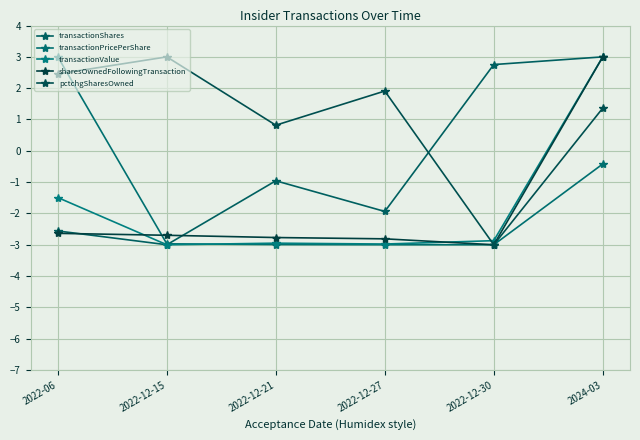

What is the maximum value shown in the chart?

3.0